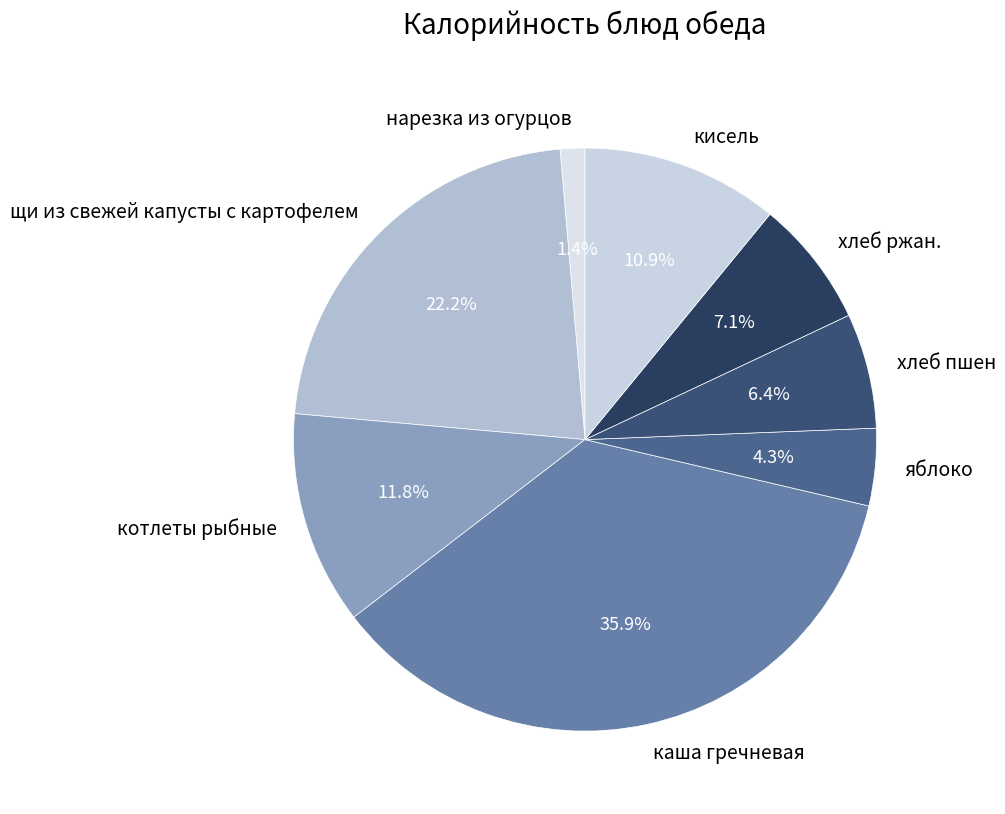

What is the ratio of the value at хлеб пшен to the value at кисель?

0.6